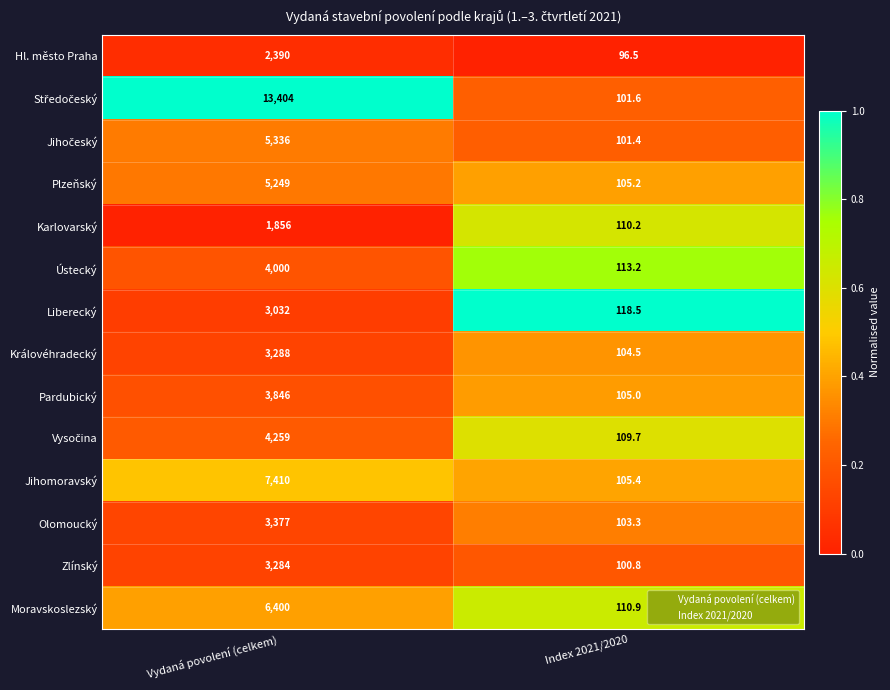

What is the minimum value shown in the chart?

96.5